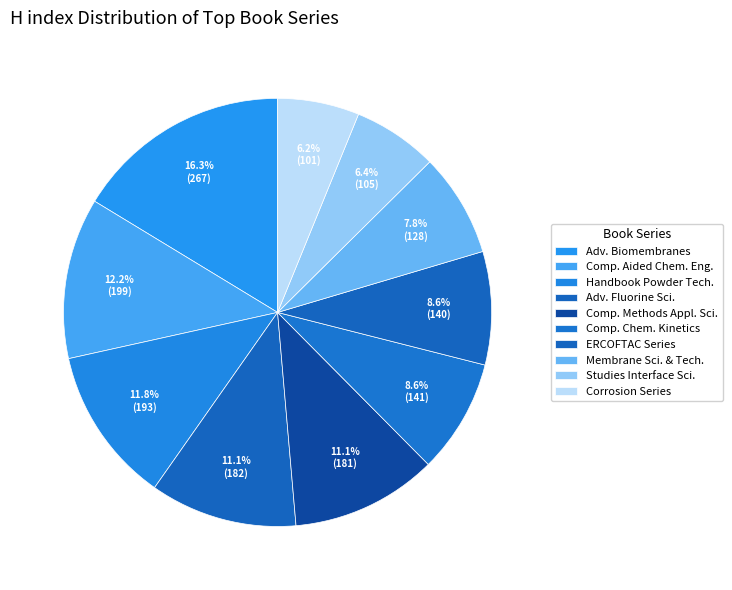

How many segments does this pie chart have?

10